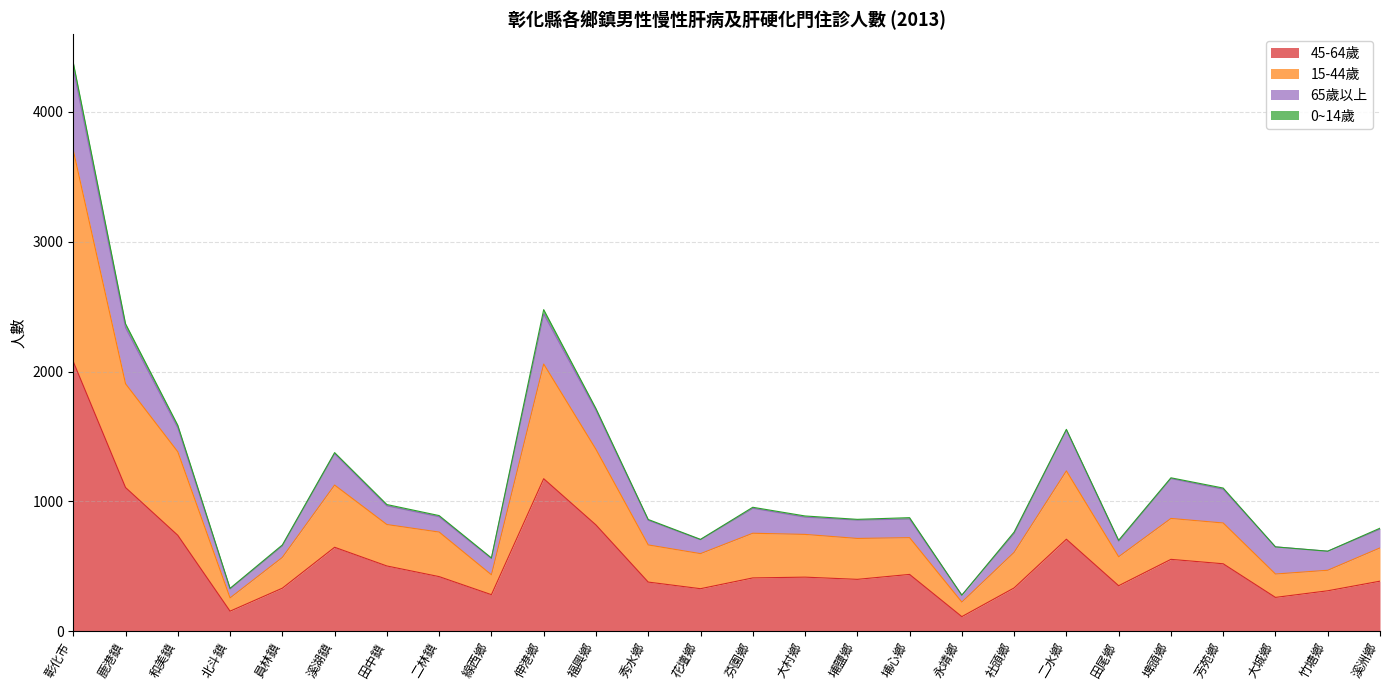

True or false: 45-64歲 and 15-44歲 intersect in this chart.

False